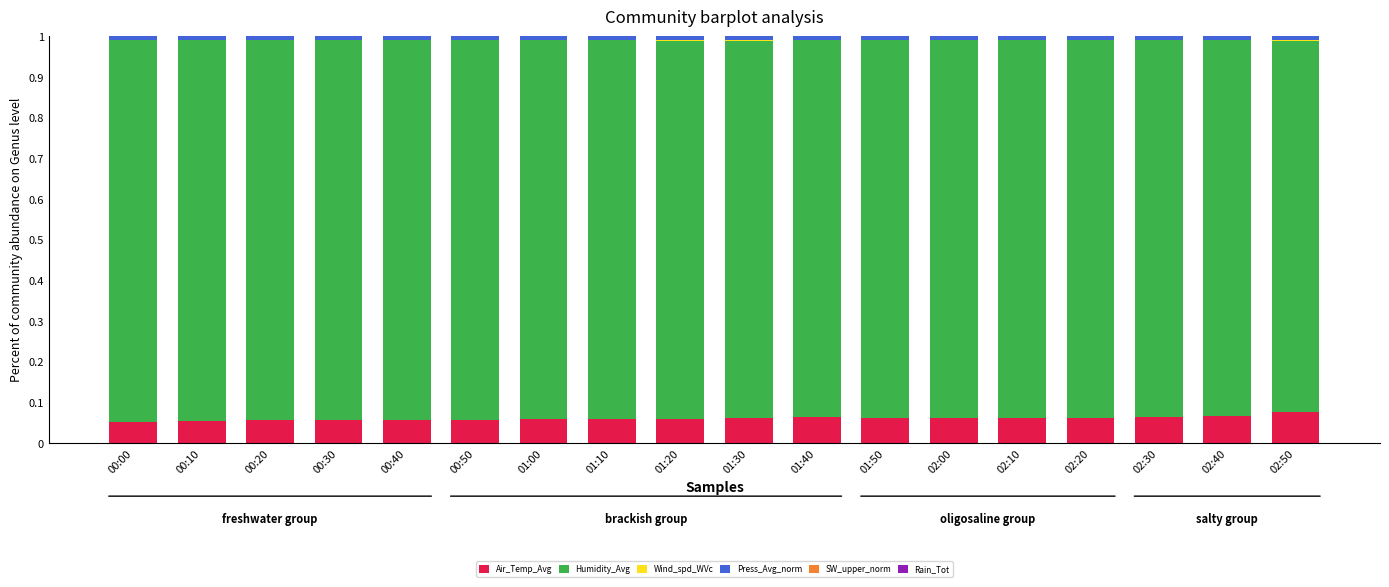

At which category is the sum across all series the highest?

01:50